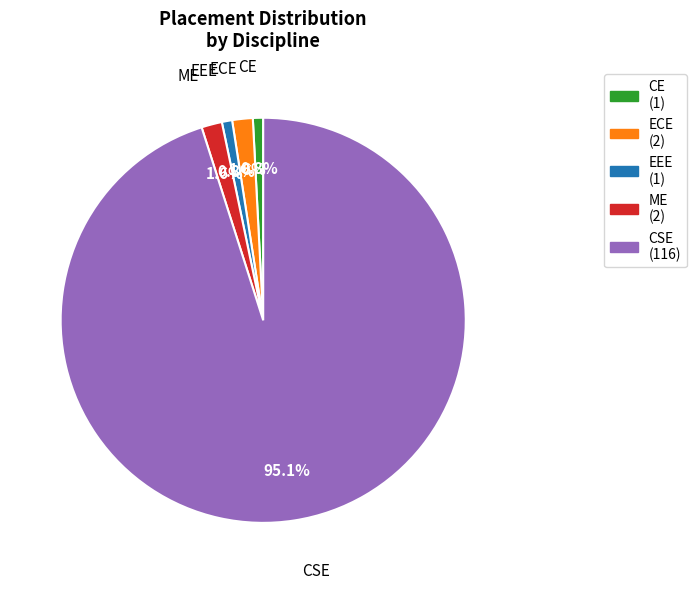

What is the ratio of the value at ME to the value at EEE?

2.0